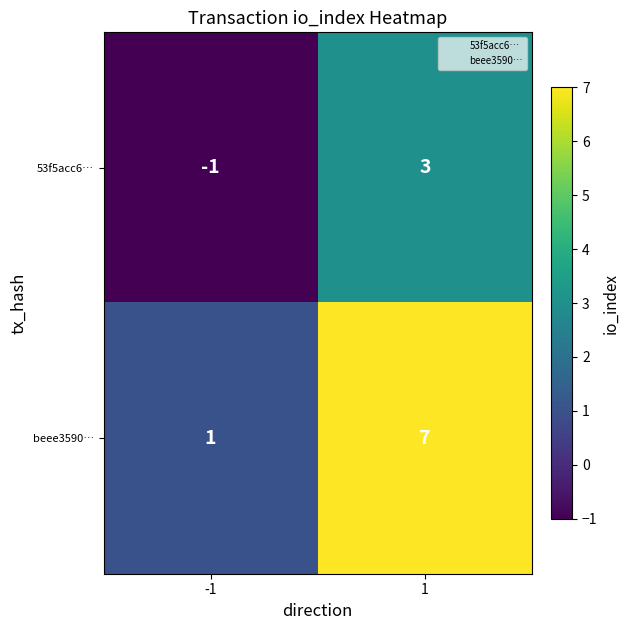

Reading left to right, what are all the values shown in this chart?

53f5acc6…: -1	3
beee3590…: 1	7